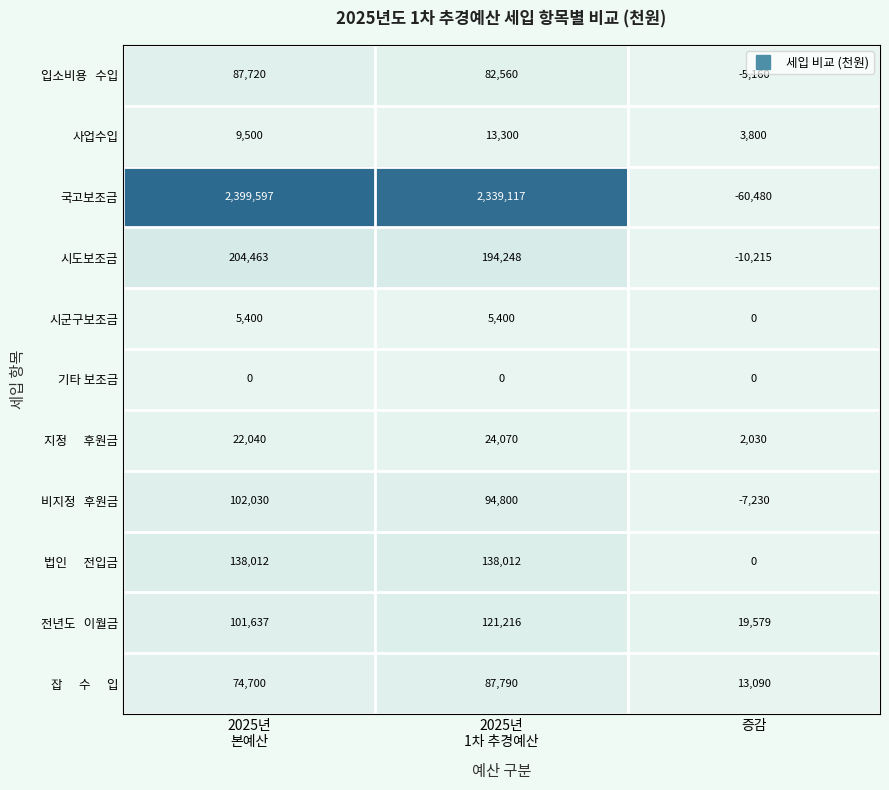

Is it true that 기타 보조금 equals 0 at 증감?

True